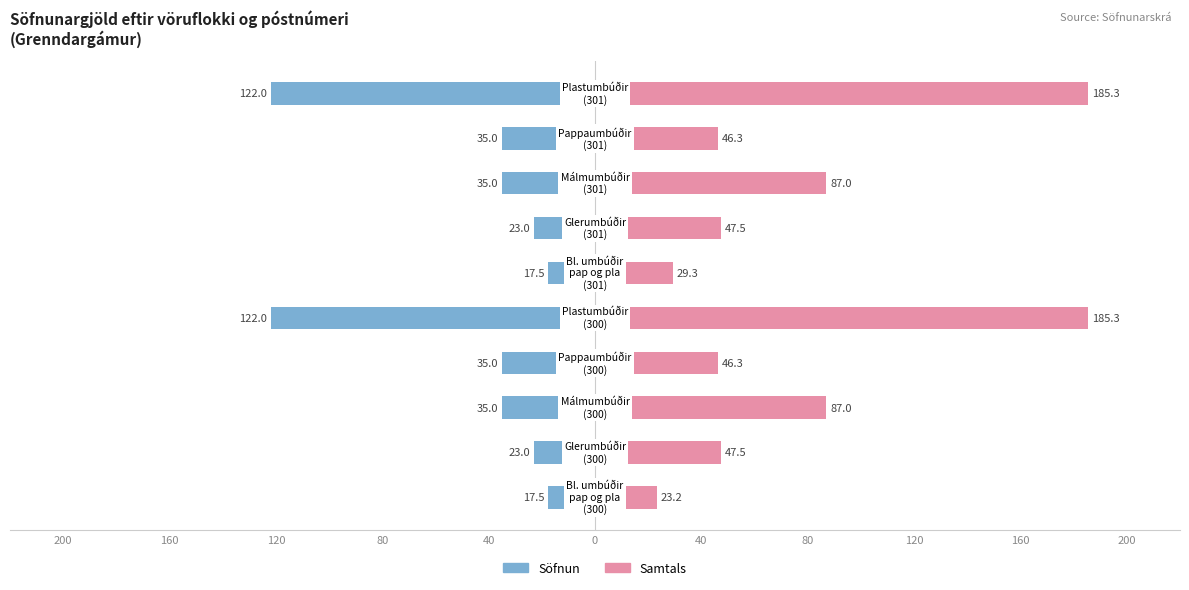

Reading right to left, what are all the values shown in this chart?

Söfnun: 160=-122.0	120=-35.0	80=-35.0	40=-23.0	0=-17.5	40=-122.0	80=-35.0	120=-35.0	160=-23.0	200=-17.5
Samtals: 160=185.3	120=46.3	80=87.0	40=47.5	0=29.3	40=185.3	80=46.3	120=87.0	160=47.5	200=23.2